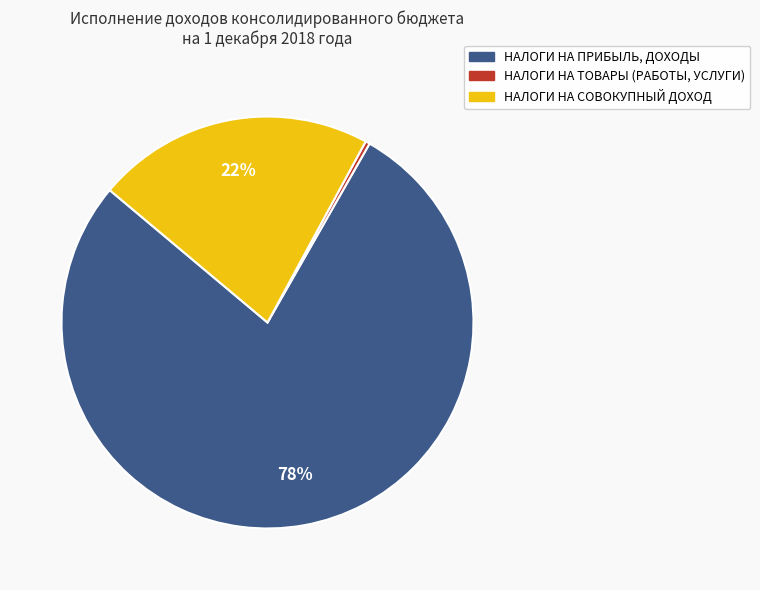

Which category has the biggest portion of the pie?

НАЛОГИ НА ПРИБЫЛЬ, ДОХОДЫ